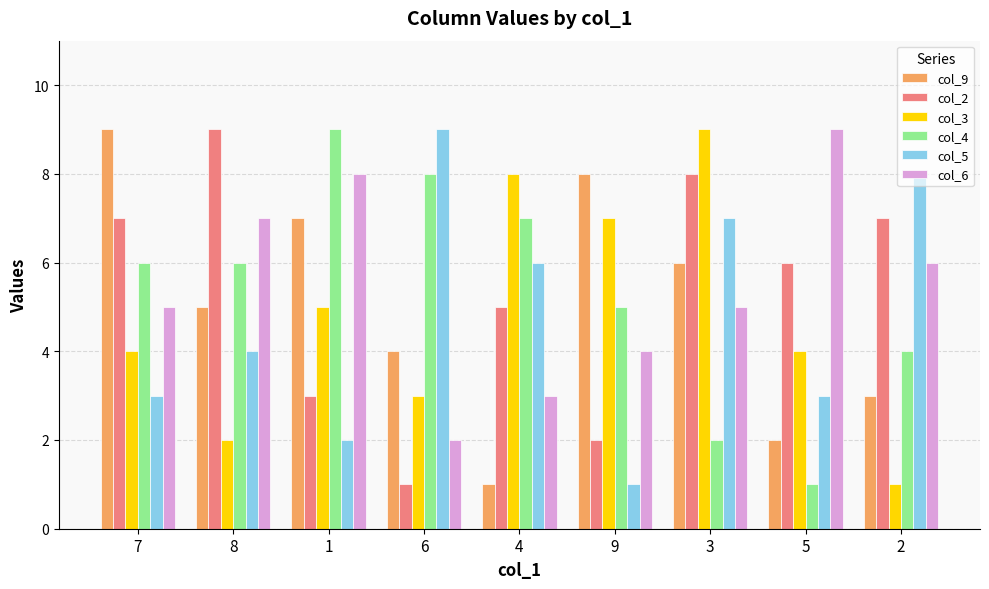

How many categories are shown in the chart?

9